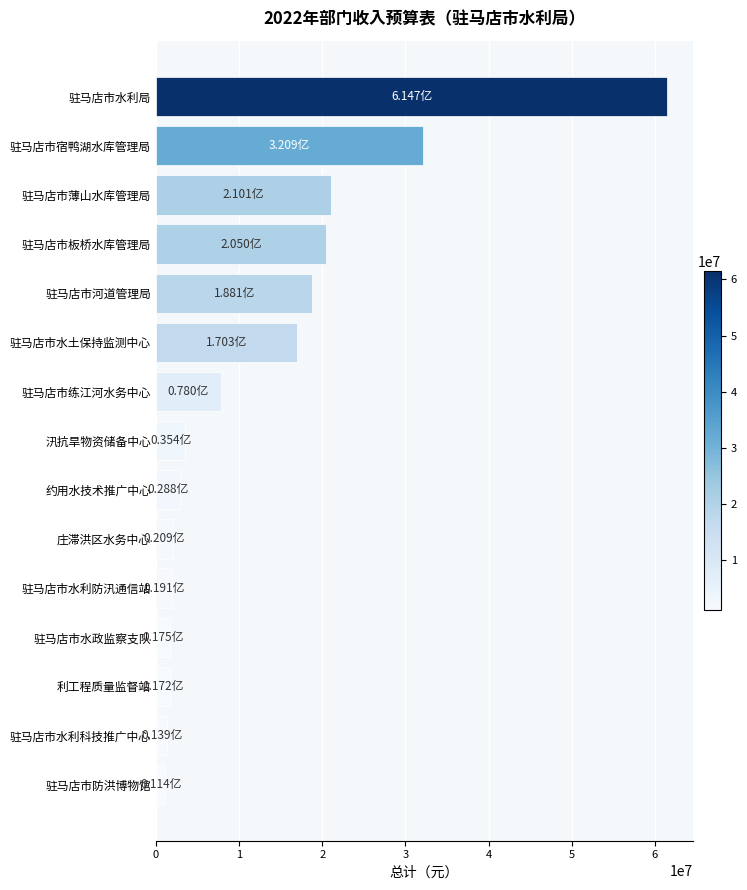

What is the label of the 12th bar from the bottom?

驻马店市板桥水库管理局